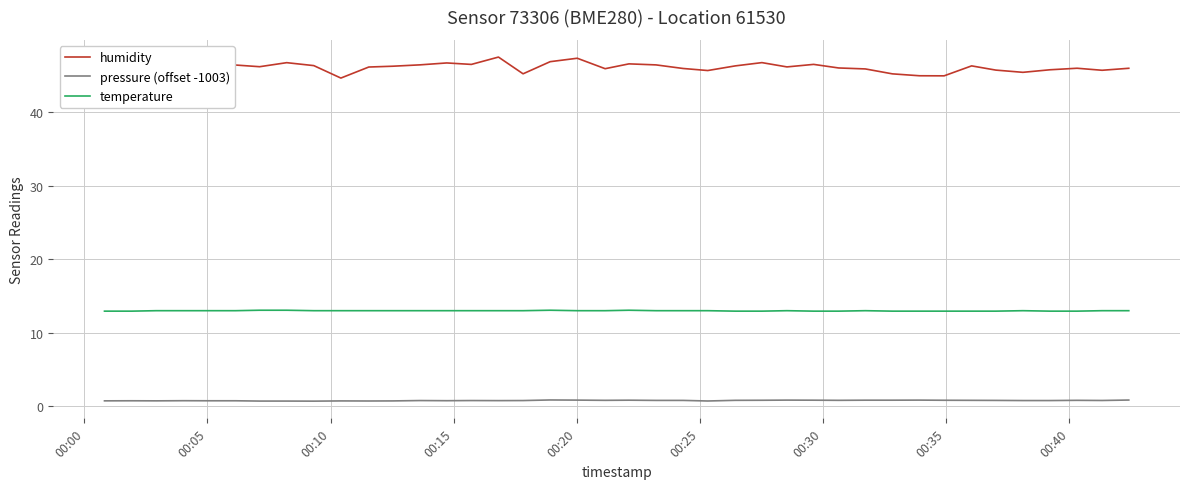

What are all the series names shown in the legend?

humidity, pressure (offset -1003), temperature